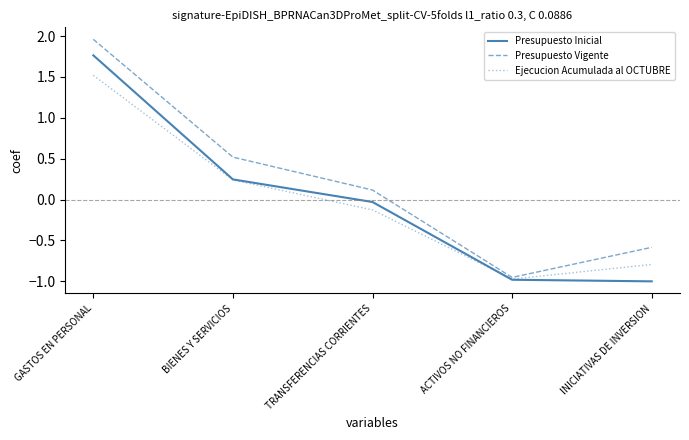

The value of Presupuesto Vigente at ACTIVOS NO FINANCIEROS is -1.0. True or false?

True